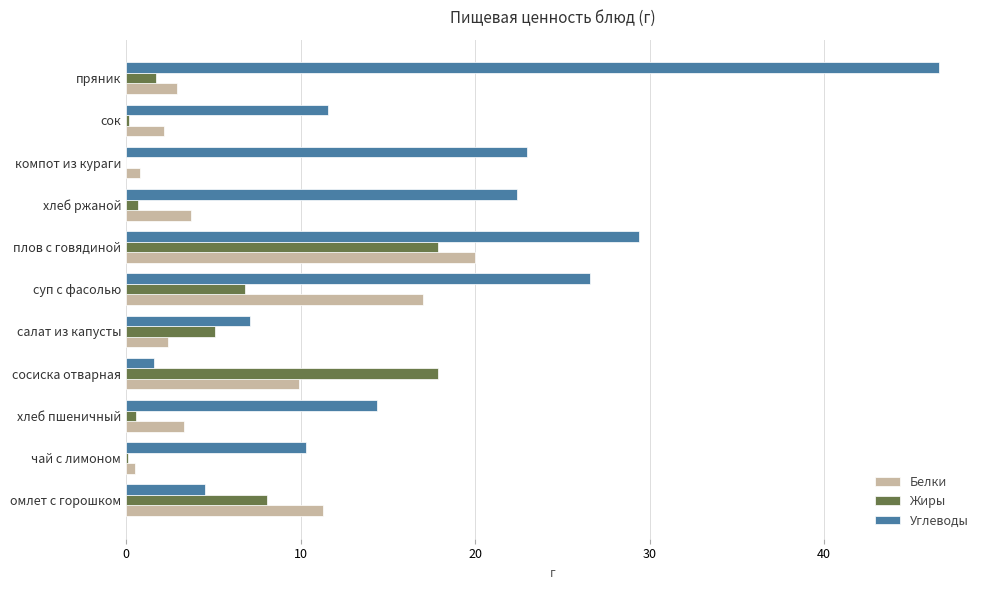

What is the sum of all Белки values?

74.0